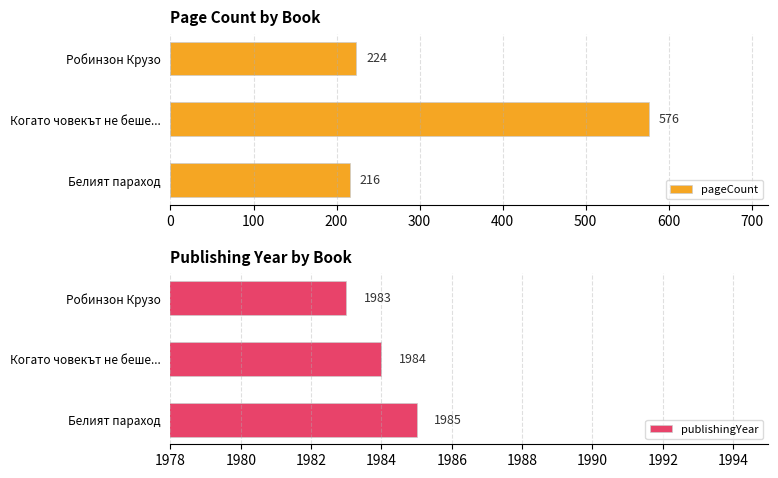

How many data points in pageCount are above 224?

1